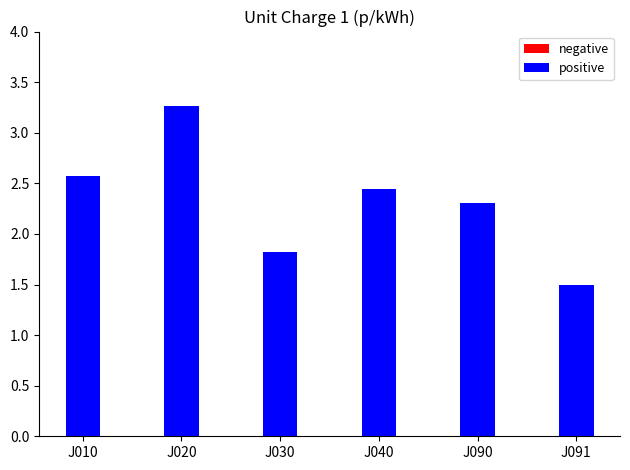

What is the sum of the values at J040 and J090?

4.8